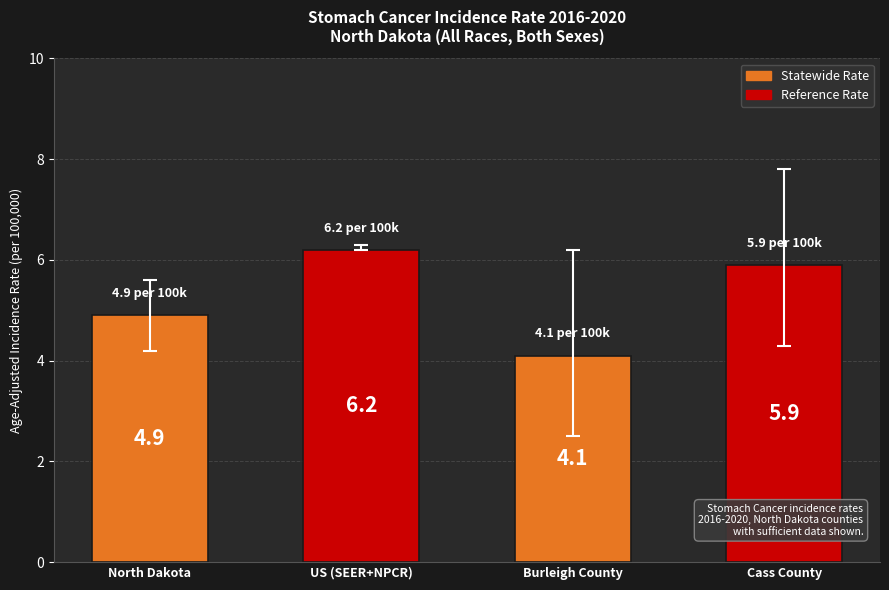

Reading left to right, transcribe all the data shown in this chart.

4.9	6.2	4.1	5.9